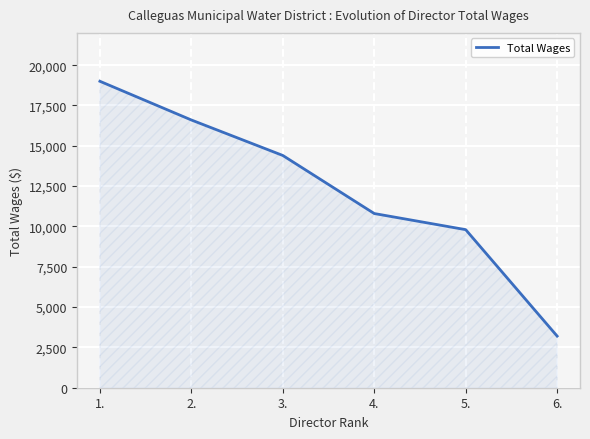

What is the sum of the values at 5. and 3.?

24200